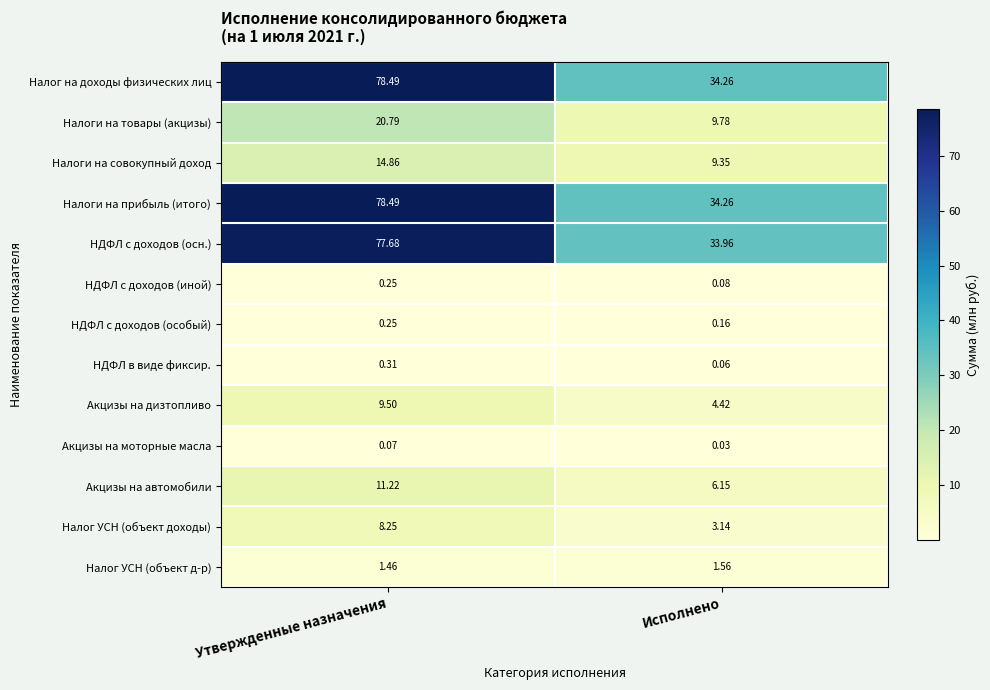

At which label does Налог на доходы физических лиц first exceed 78?

Утвержденные назначения